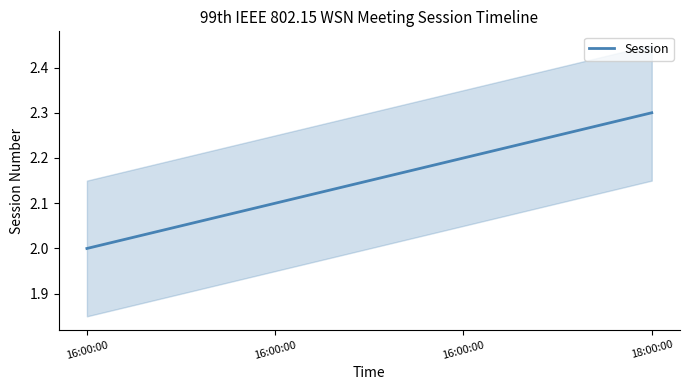

Is this an area chart (filled region under the line)?

No